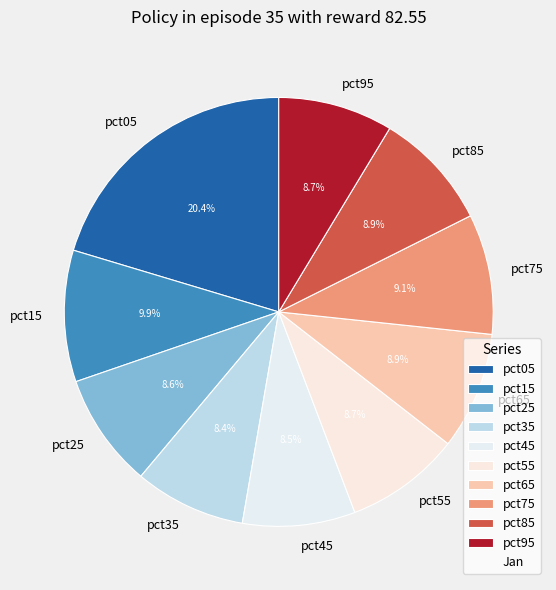

What is the largest slice in the pie chart?

pct05